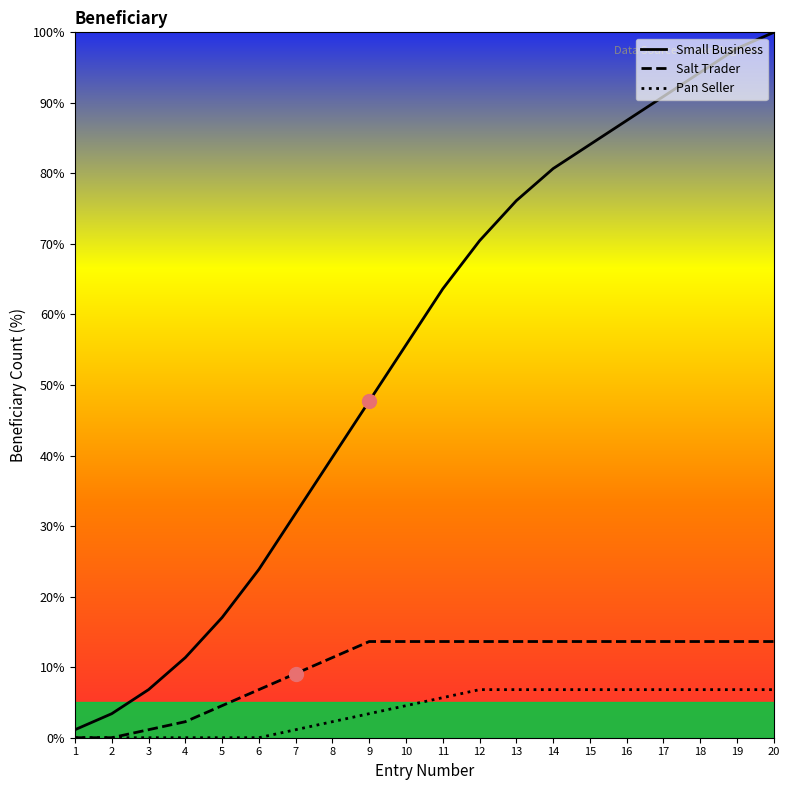

List the labels in order of Small Business value, largest first.

20, 19, 18, 17, 16, 15, 14, 13, 12, 11, 10, 9, 8, 7, 6, 5, 4, 3, 2, 1